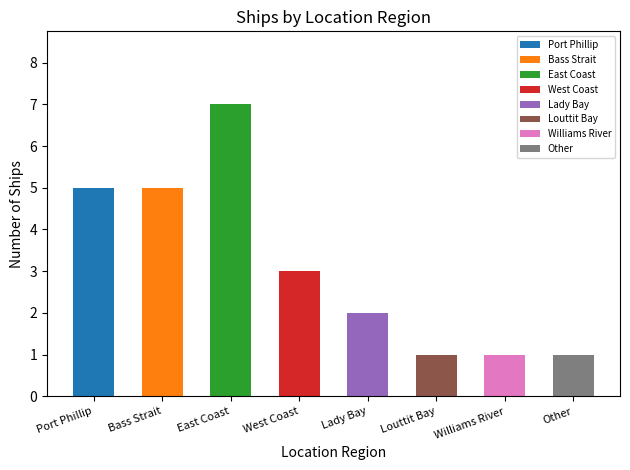

Are the bars grouped side by side (vs. stacked)?

No